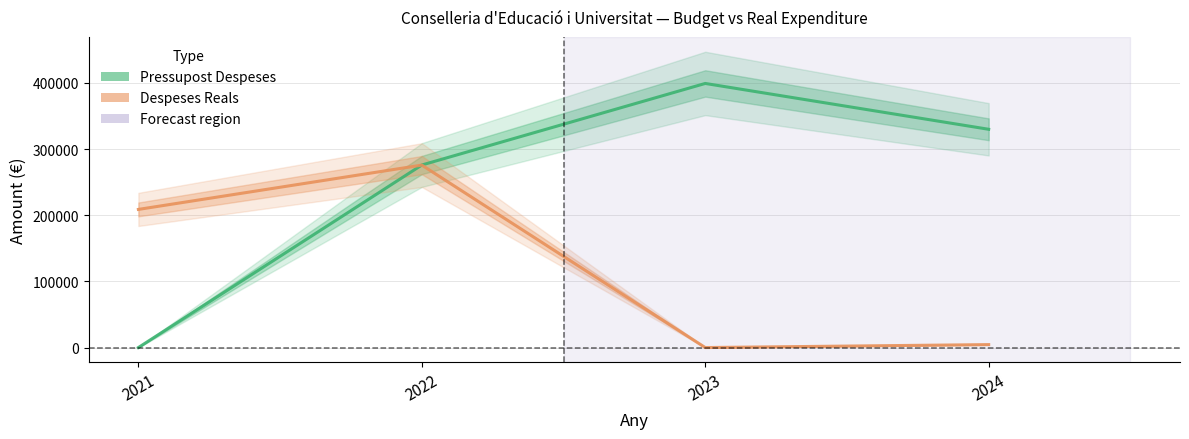

Reading left to right, list all the values displayed in this chart.

Pressupost Despeses: 0.0	275976.0	399300.0	330000.0
Despeses Reals: 208856.8	275849.1	0.0	4477.0